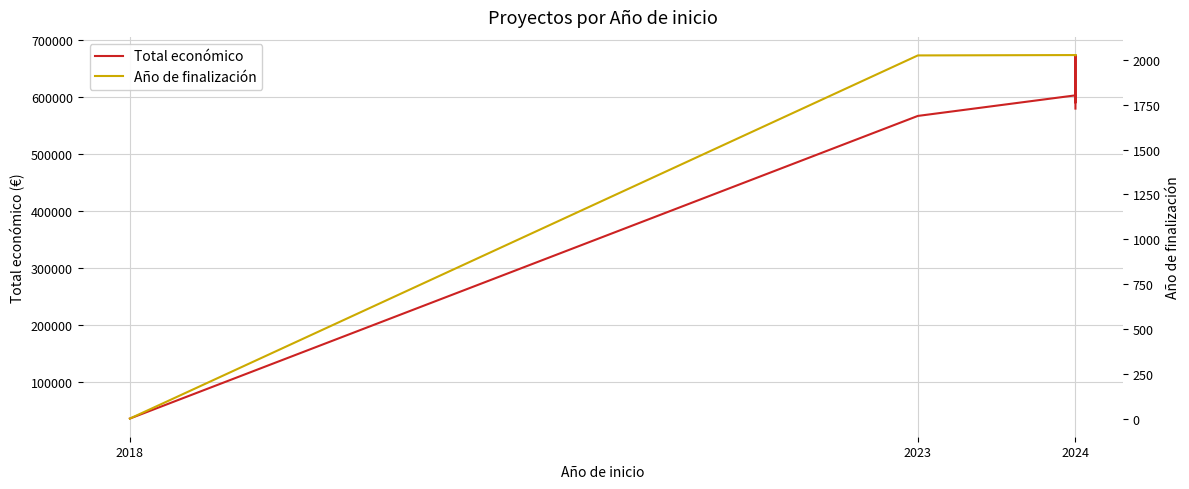

What is the sum of all Año de finalización values?

14186.0